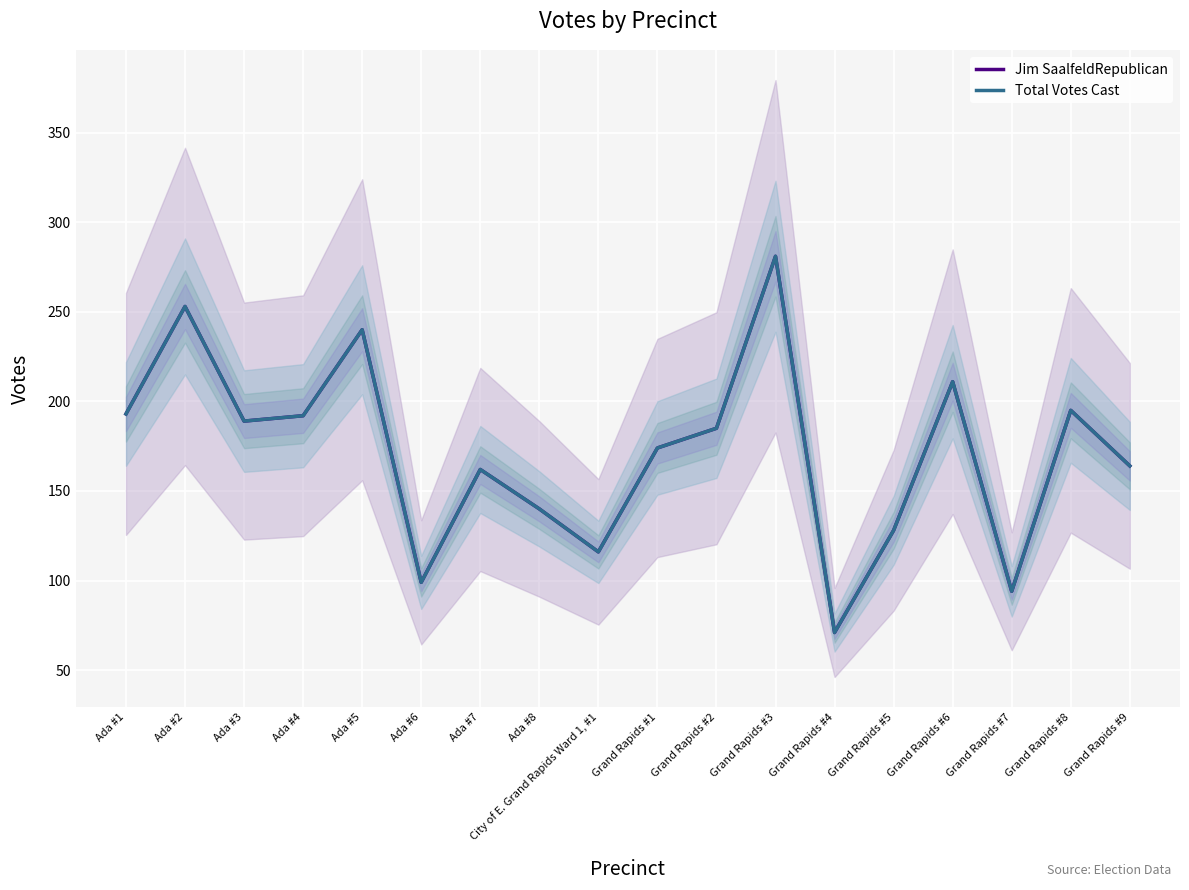

What is the difference between the Jim SaalfeldRepublican values at Grand Rapids #2 and Ada #6?

86